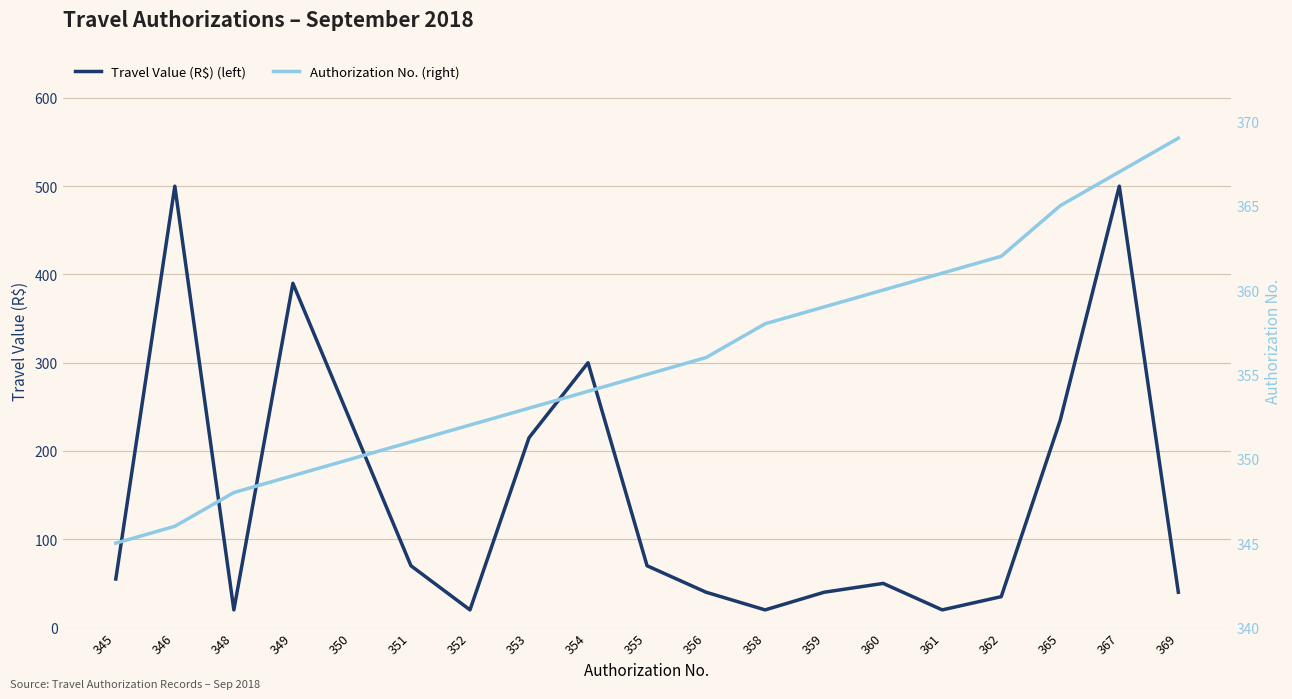

What is the average value of the Authorization No. (right) series?

356